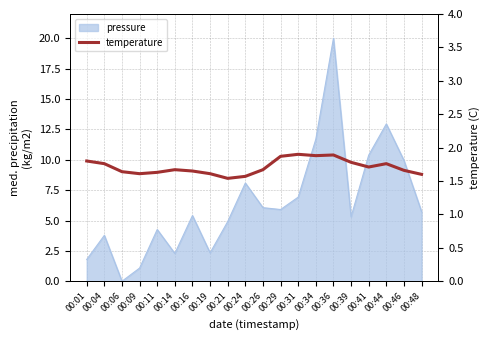

Read the value at 00:06.

1.6